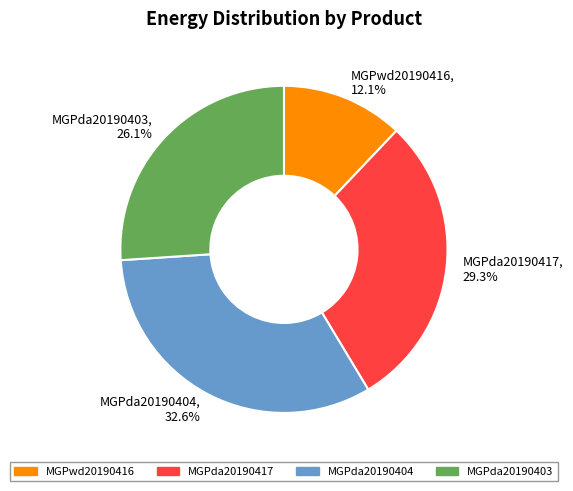

How many slices are in this pie chart?

4